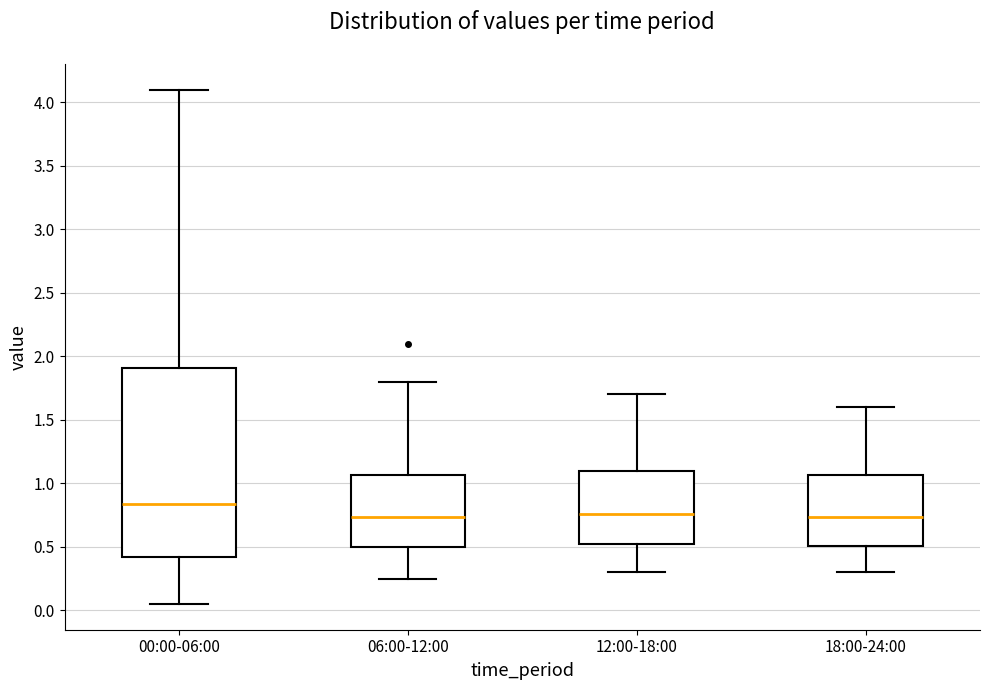

Reading left to right, read every box against the y-axis: the position of its median line, the range the box covers, and the ends of its whiskers. The values are not printed on the chart, so give them approximately, as read against the axis.

00:00-06:00: median 0.85, box 0.40 to 1.90, whiskers 0.05 to 4.10
06:00-12:00: median 0.75, box 0.50 to 1.05, whiskers 0.25 to 1.80
12:00-18:00: median 0.75, box 0.50 to 1.10, whiskers 0.30 to 1.70
18:00-24:00: median 0.75, box 0.50 to 1.05, whiskers 0.30 to 1.60